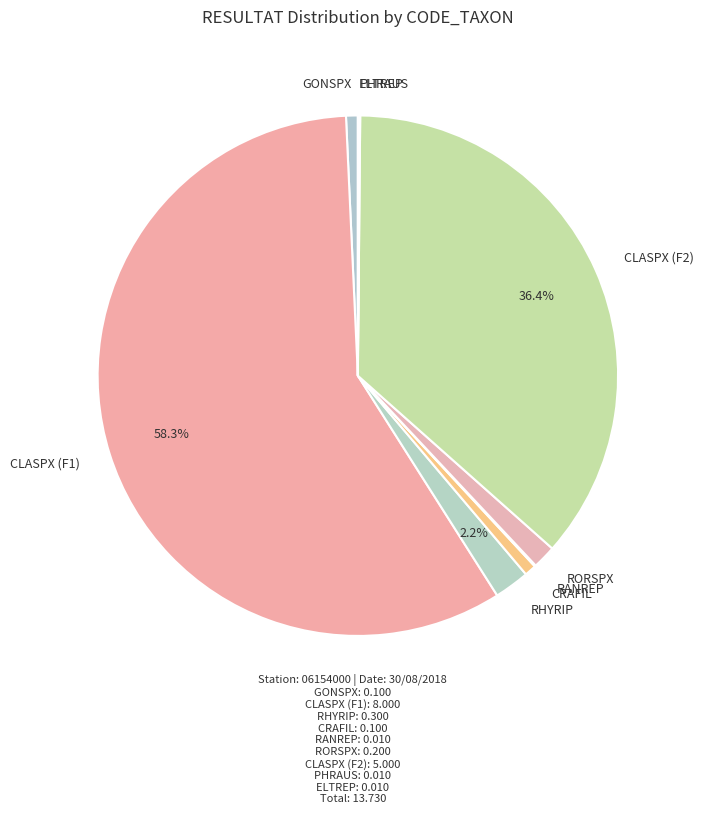

Between CRAFIL and RHYRIP, which is larger?

RHYRIP